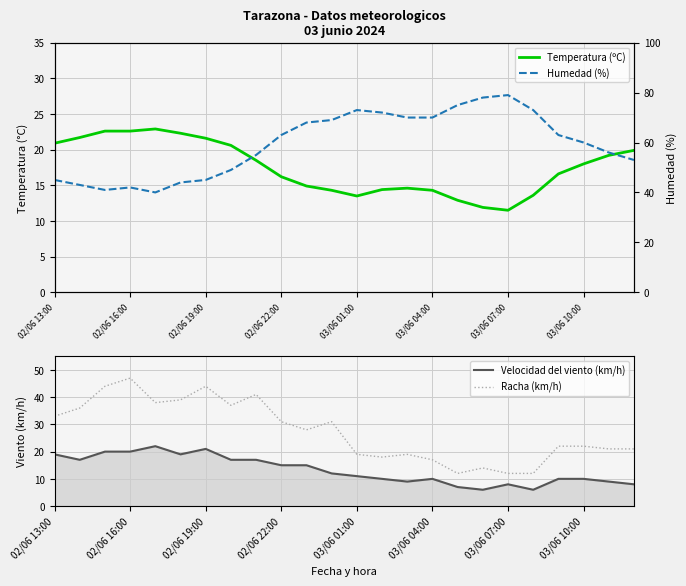

At which category does the chart reach its minimum across all series?

17